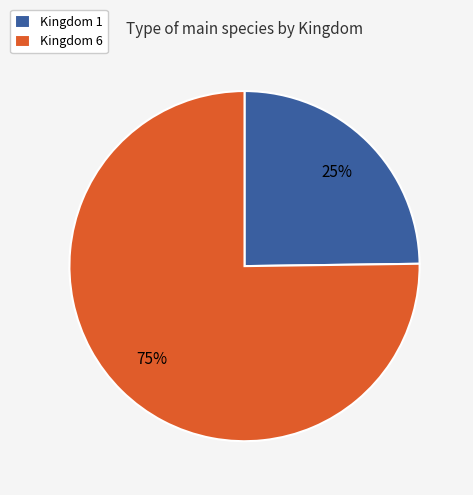

To the nearest percent, what is the difference between the largest and smallest slice percentages?

50%